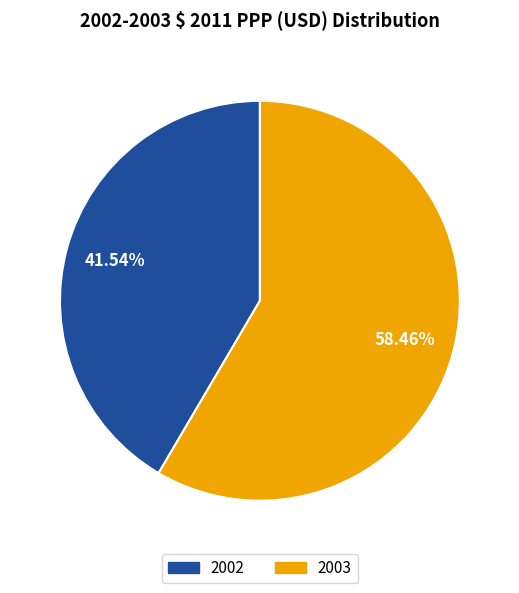

What percentage is the 2003 slice, to the nearest percent?

58%